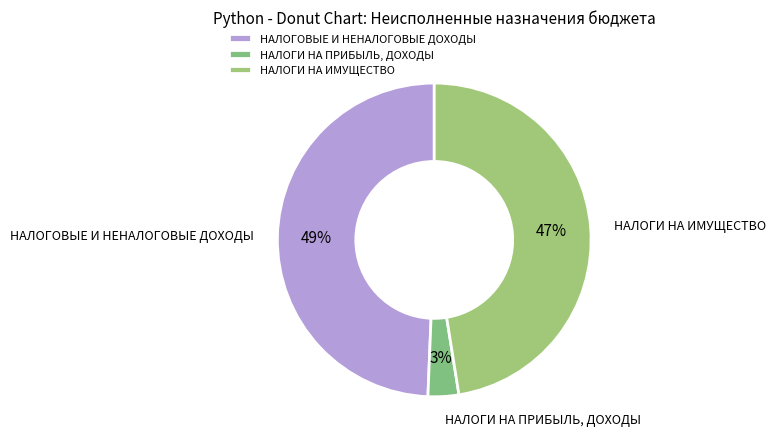

Is there any slice that represents more than half of the pie?

No